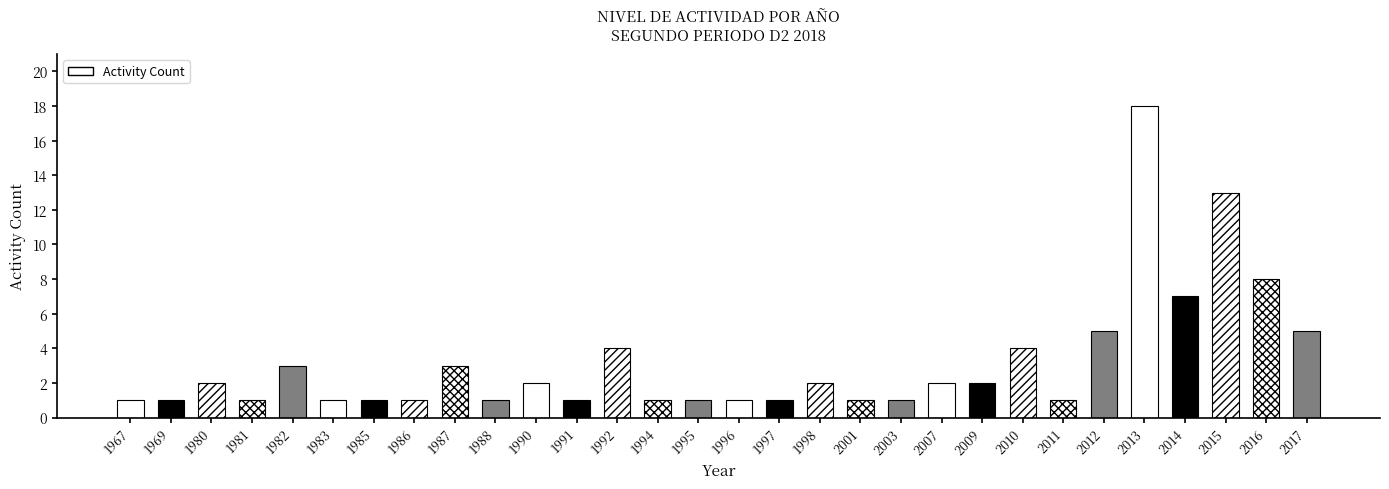

Reading right to left, transcribe all the data shown in this chart.

5	8	13	7	18	5	1	4	2	2	1	1	2	1	1	1	1	4	1	2	1	3	1	1	1	3	1	2	1	1